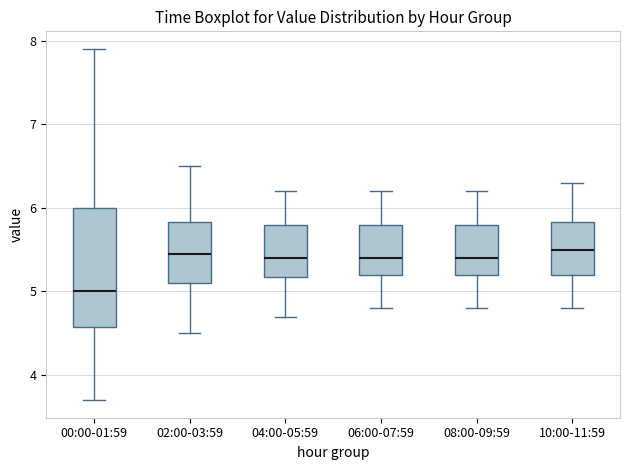

Reading left to right, read every box against the y-axis: the position of its median line, the range the box covers, and the ends of its whiskers. The values are not printed on the chart, so give them approximately, as read against the axis.

00:00-01:59: median 5.0, box 4.6 to 6.0, whiskers 3.7 to 7.9
02:00-03:59: median 5.5, box 5.1 to 5.8, whiskers 4.5 to 6.5
04:00-05:59: median 5.4, box 5.2 to 5.8, whiskers 4.7 to 6.2
06:00-07:59: median 5.4, box 5.2 to 5.8, whiskers 4.8 to 6.2
08:00-09:59: median 5.4, box 5.2 to 5.8, whiskers 4.8 to 6.2
10:00-11:59: median 5.5, box 5.2 to 5.8, whiskers 4.8 to 6.3